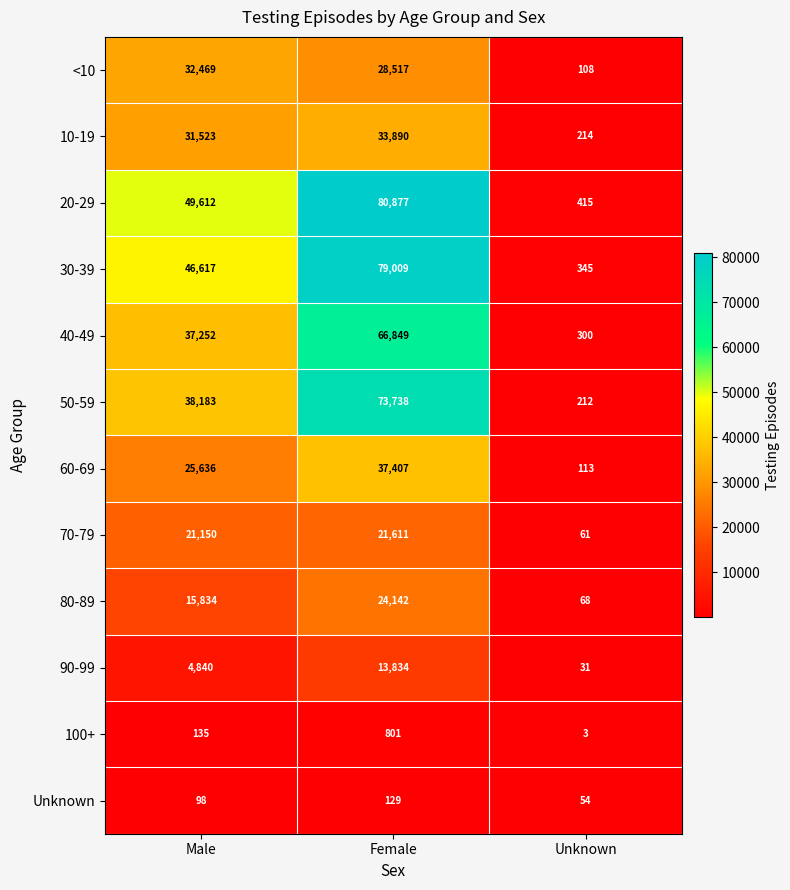

What is the total value across all series at Male?

303349